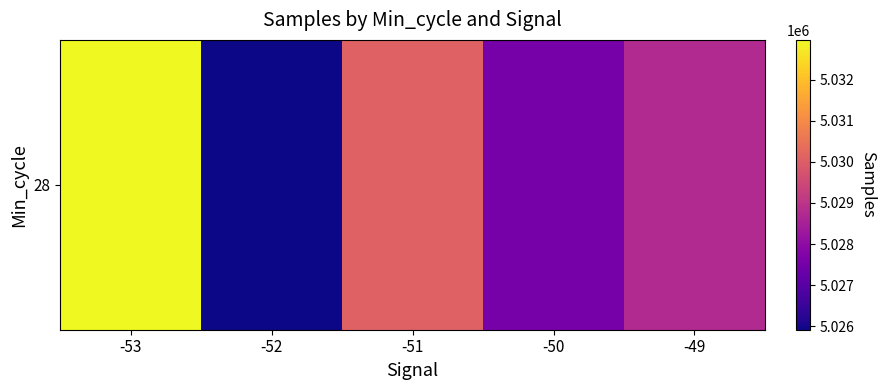

How many values are below 5028732?

2